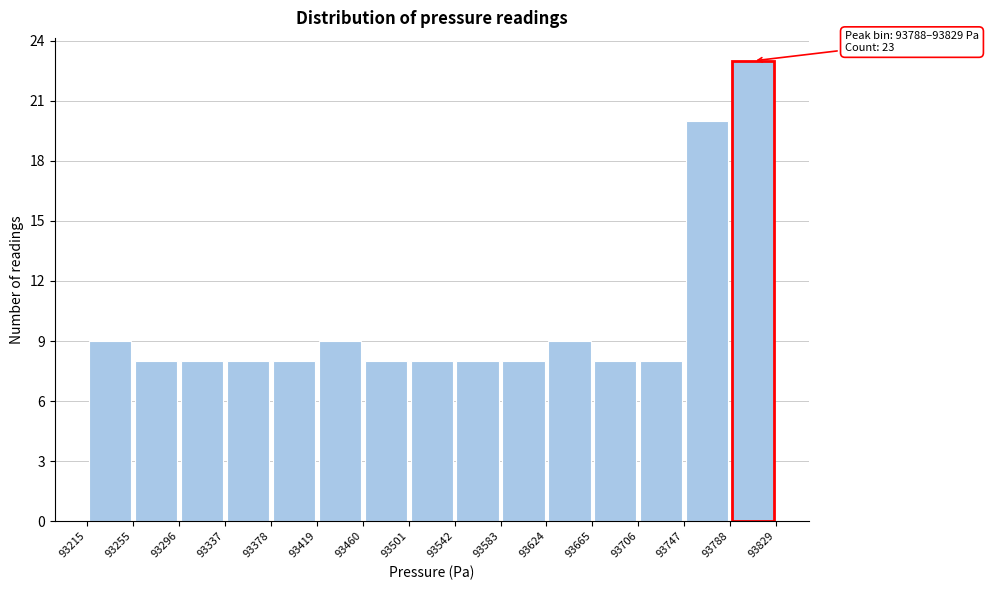

Which range on the x-axis has the tallest bar?

93788 to 93829